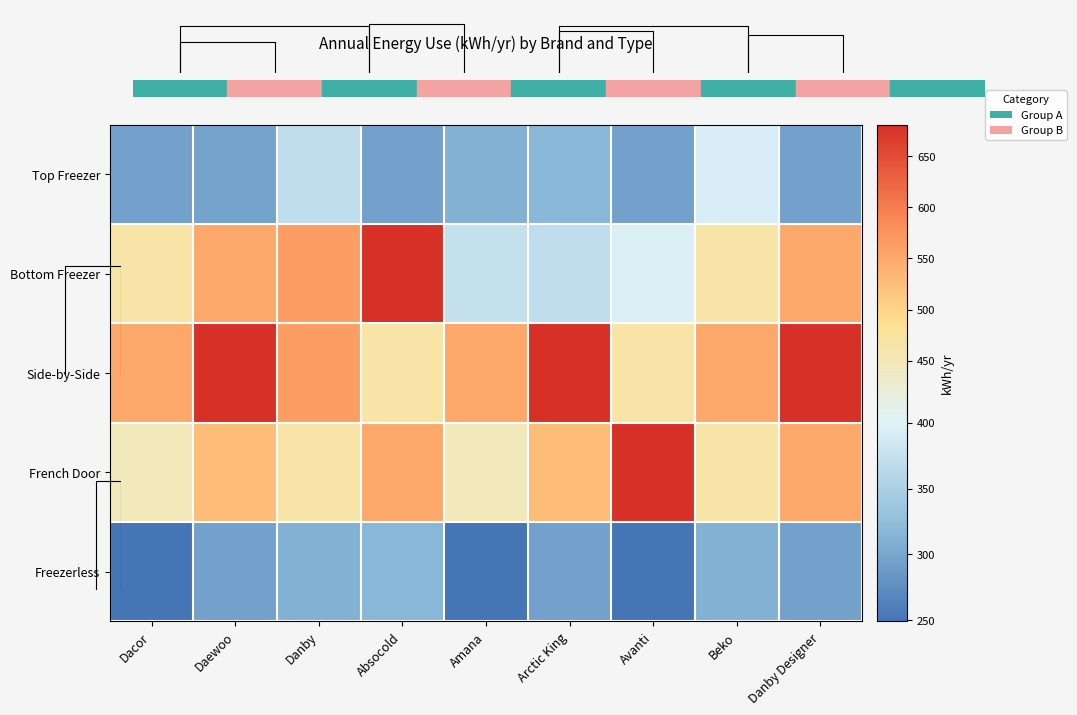

List the labels in order of French Door value, smallest first.

Dacor, Amana, Danby, Beko, Daewoo, Arctic King, Absocold, Danby Designer, Avanti